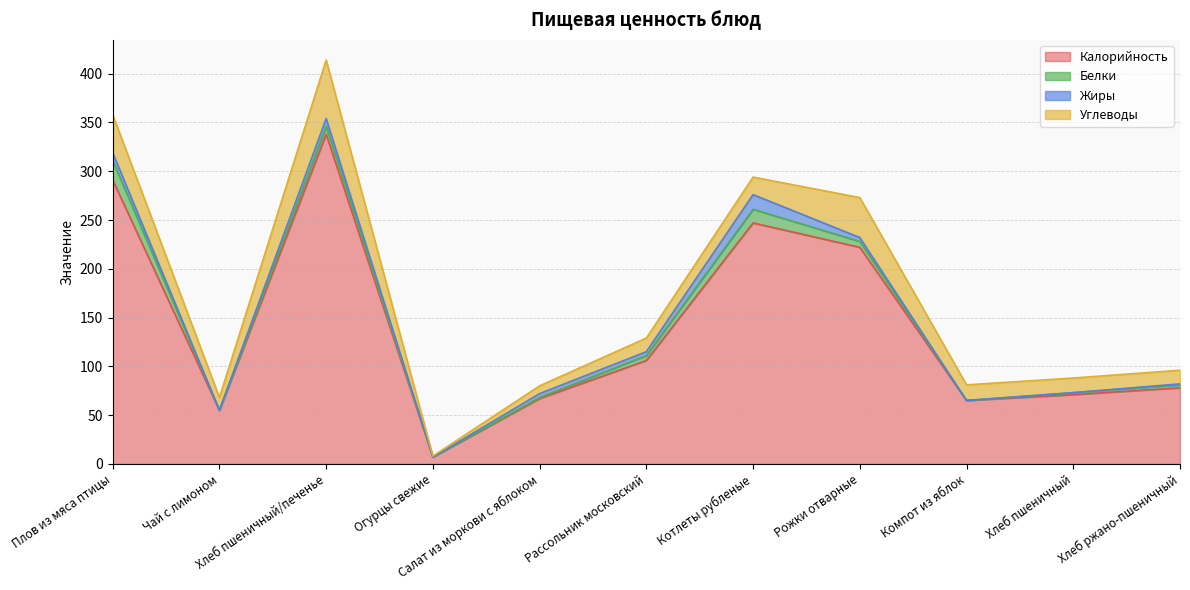

Does the chart have visible grid lines?

Yes